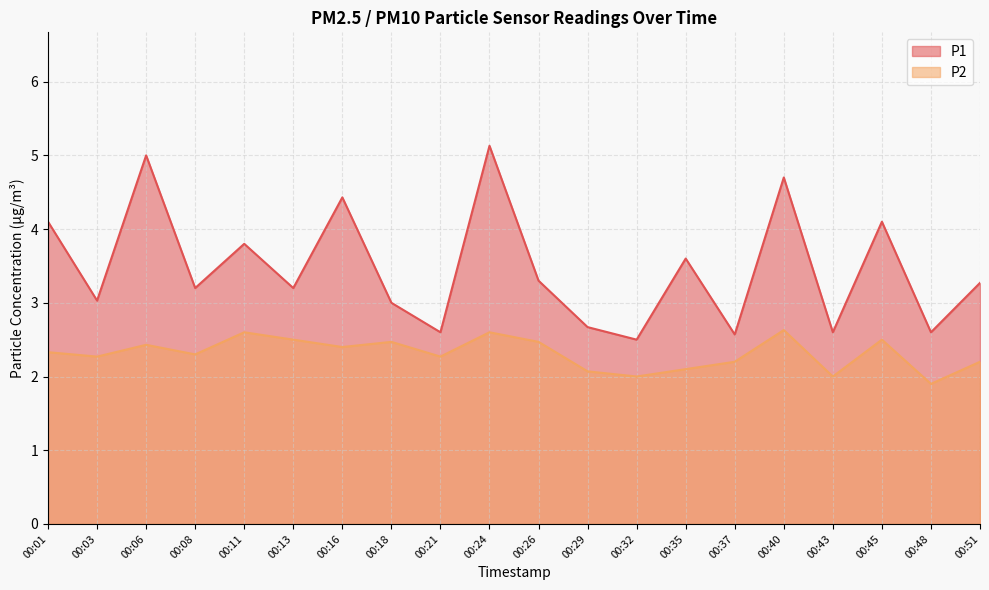

Where does the P2 series first go above 2?

00:01